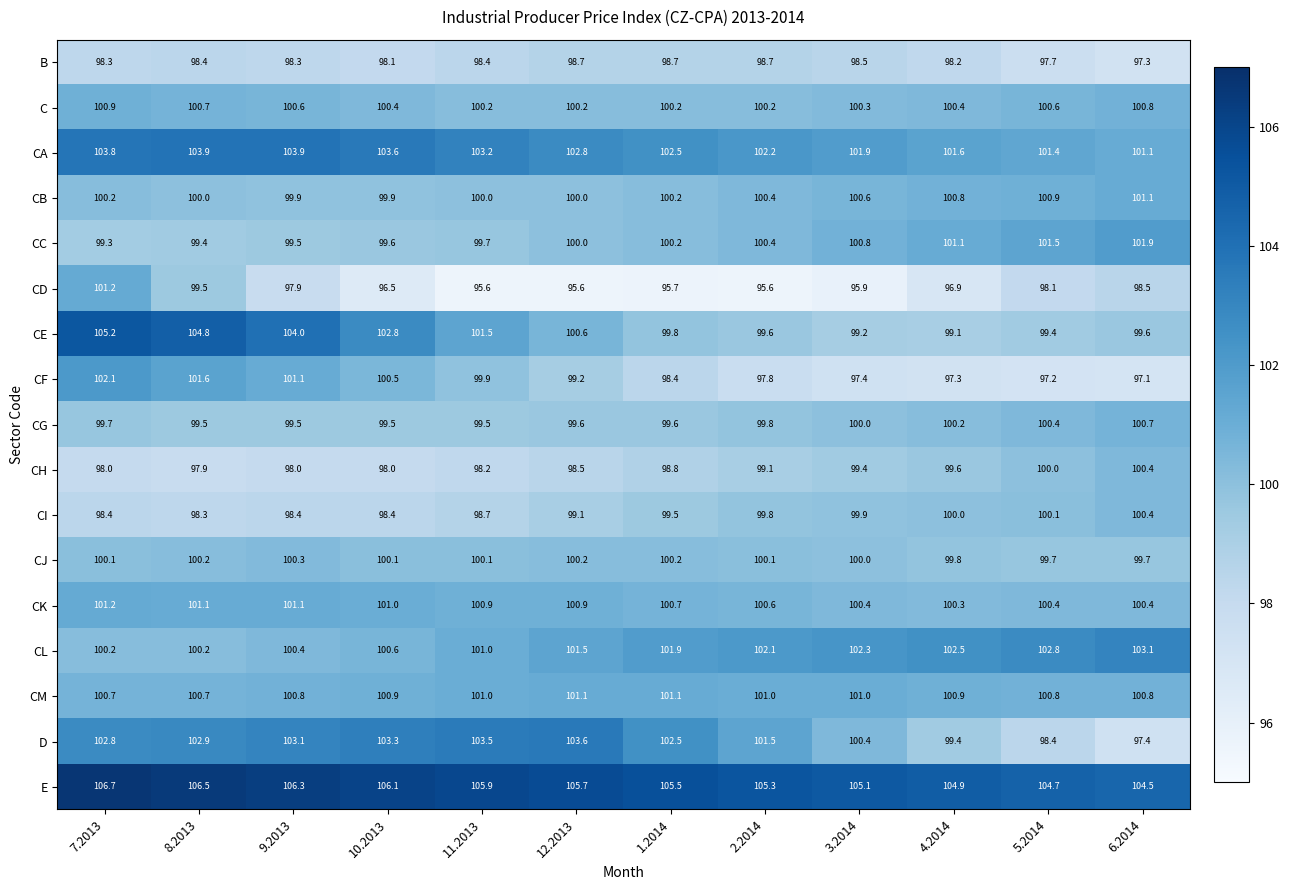

Which series has the widest spread of values?

D